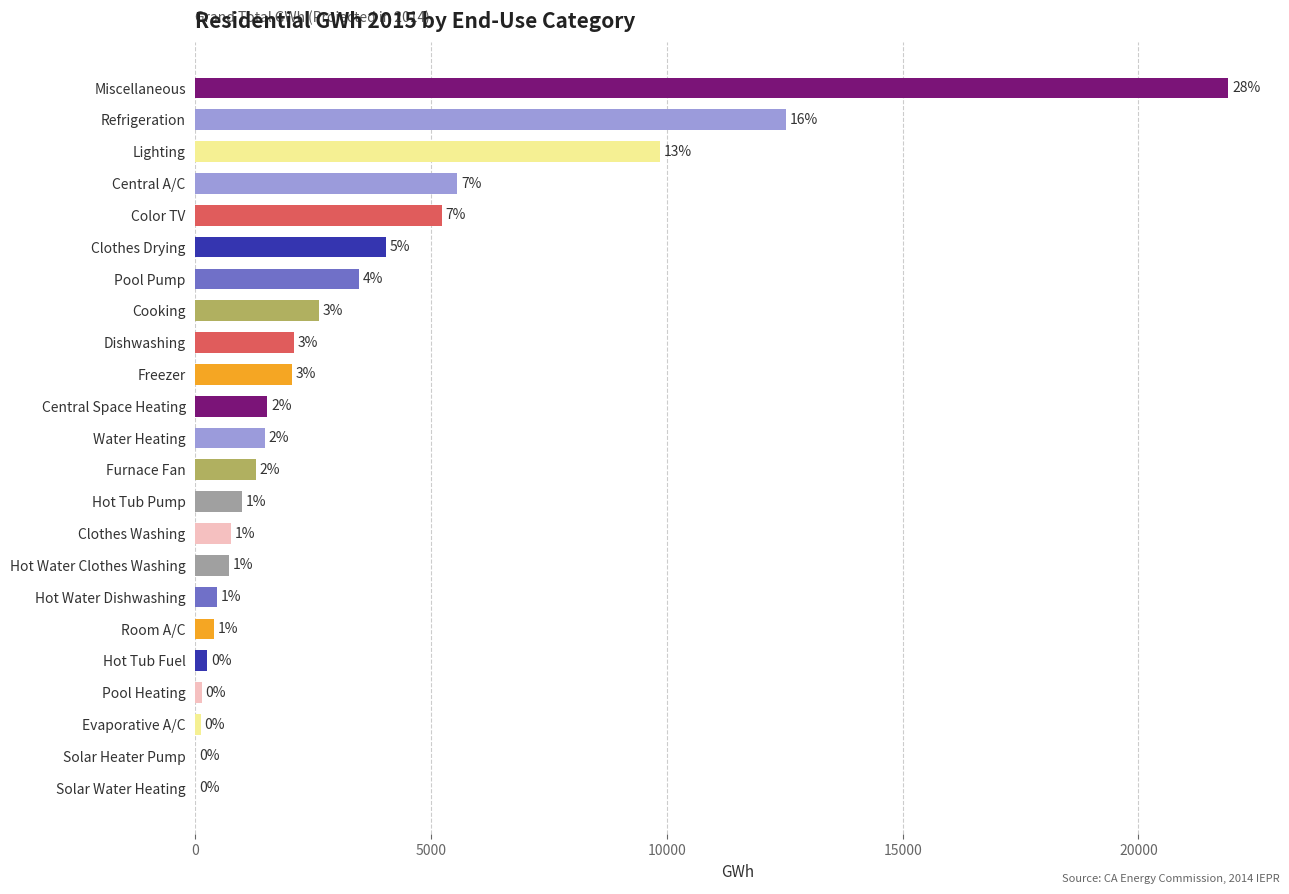

Are the bars horizontal?

Yes